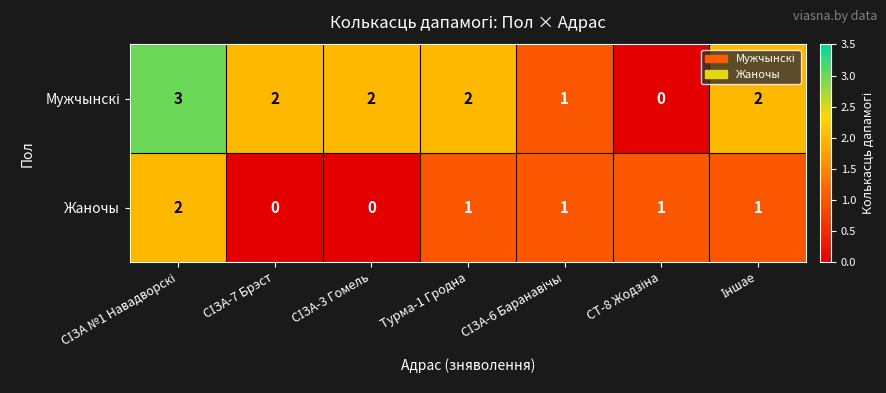

What is the greatest value displayed?

3